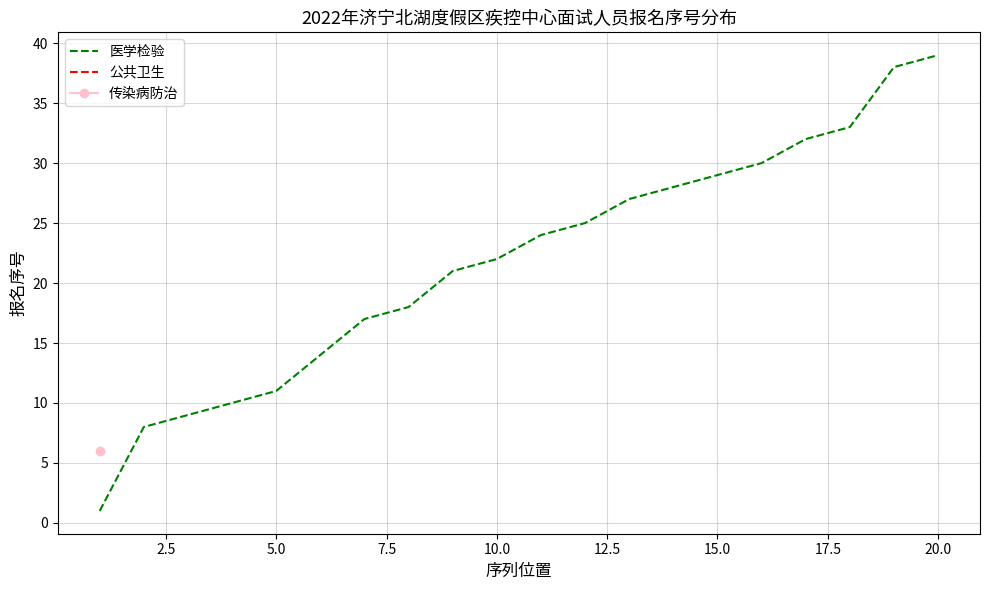

What is the value of the 19th point from the left?

38